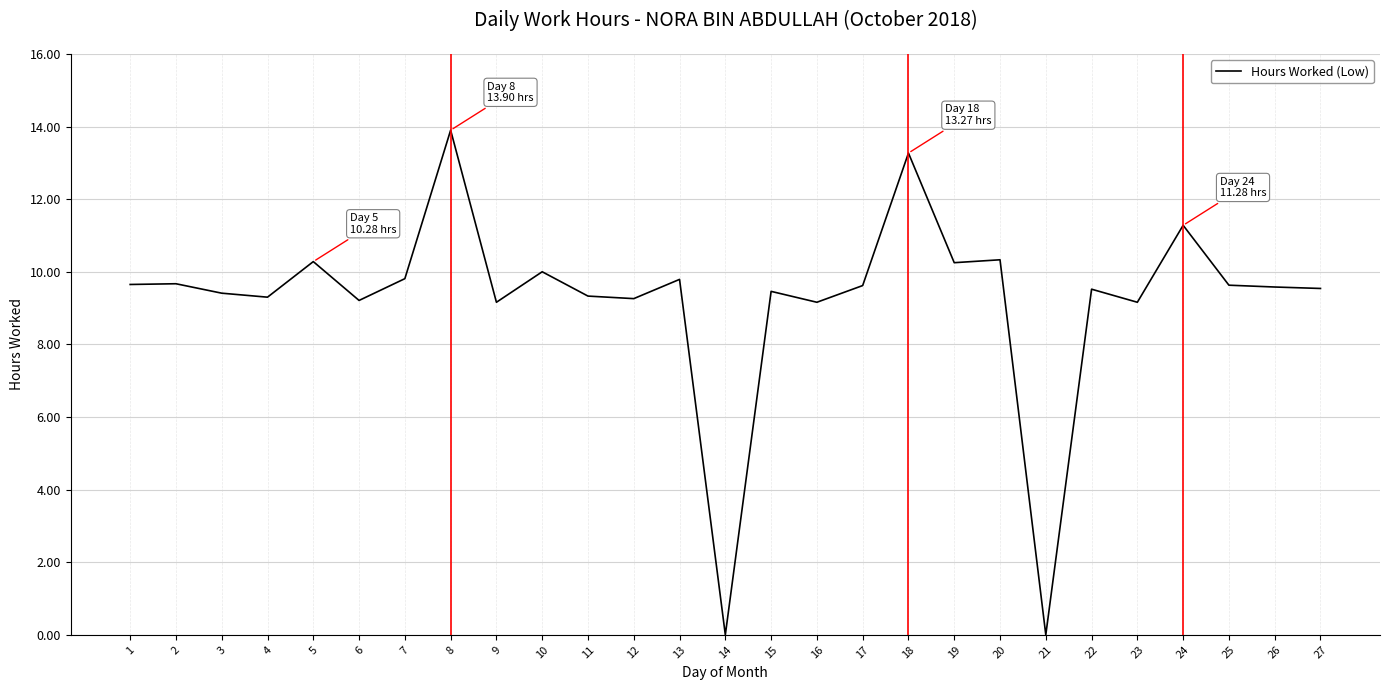

What is the change in value from 10 to 25?

-0.4